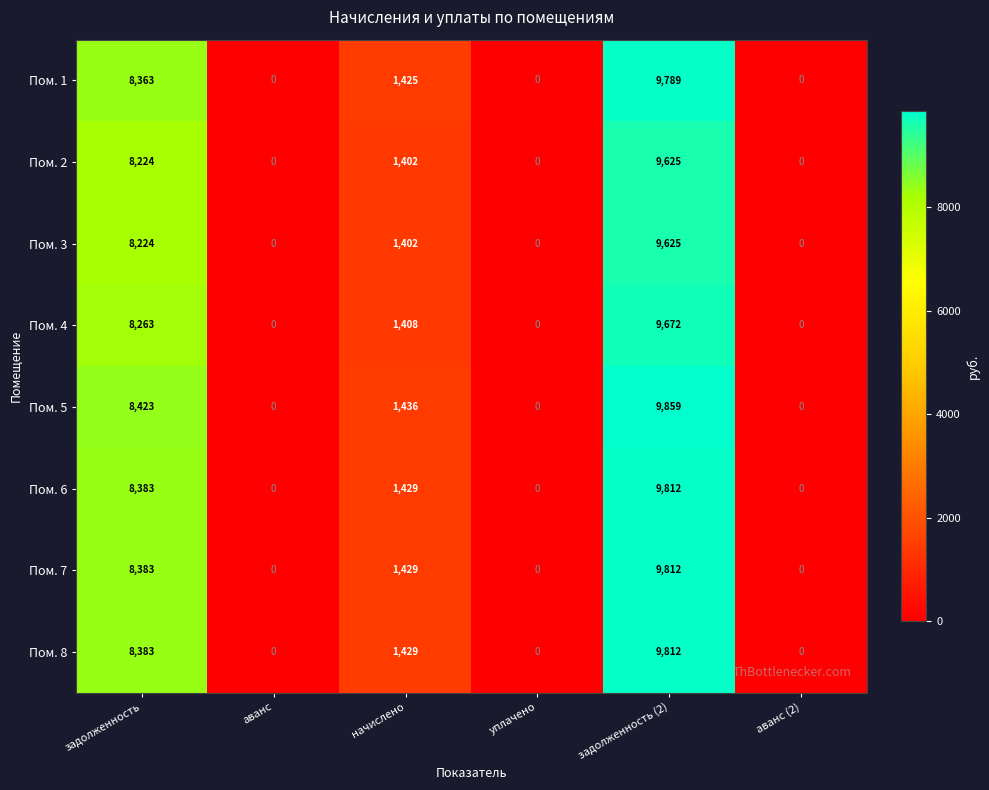

What is the sum of the Пом. 1 values at начислено and задолженность?

9788